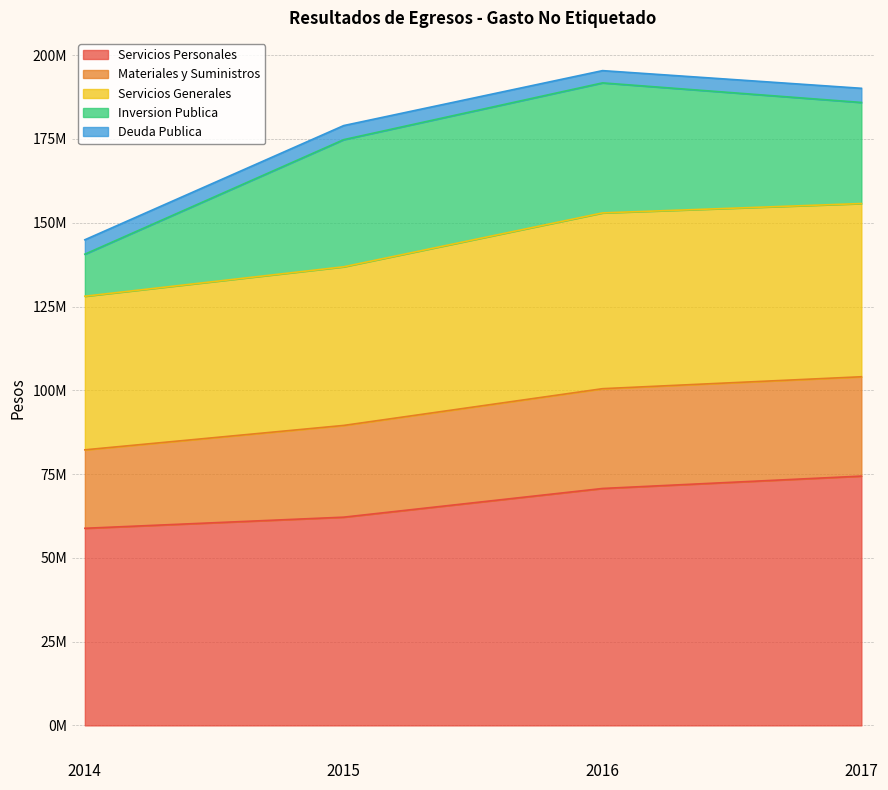

Is the value of Deuda Publica at 2017 greater than the value of Materiales y Suministros at 2017?

No